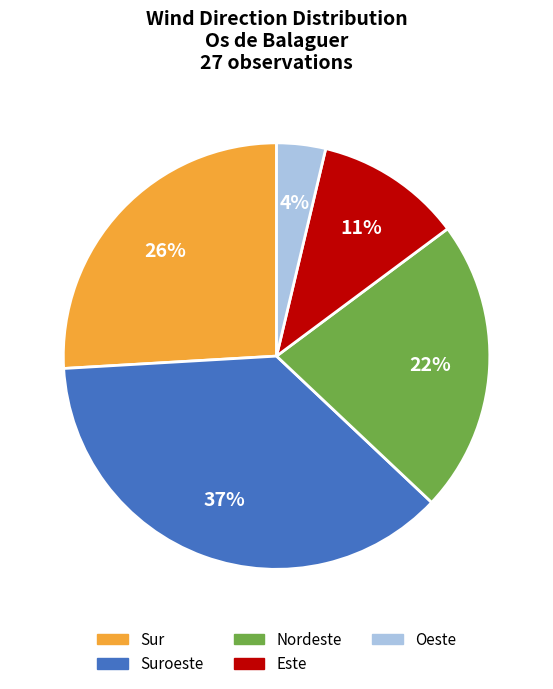

To the nearest percent, what is the difference between the largest and smallest slice percentages?

33%